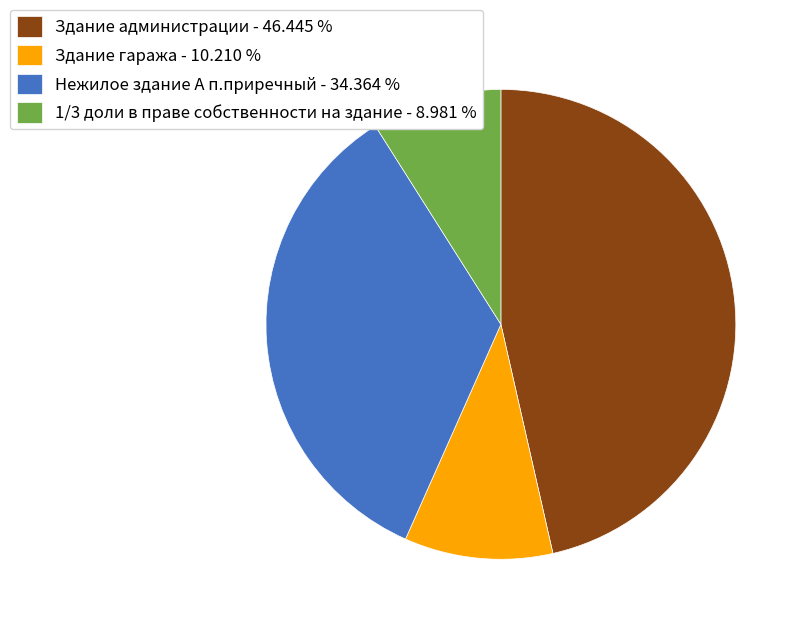

True or false: 1/3 доли в праве собственности на здание accounts for 16% of the total.

False